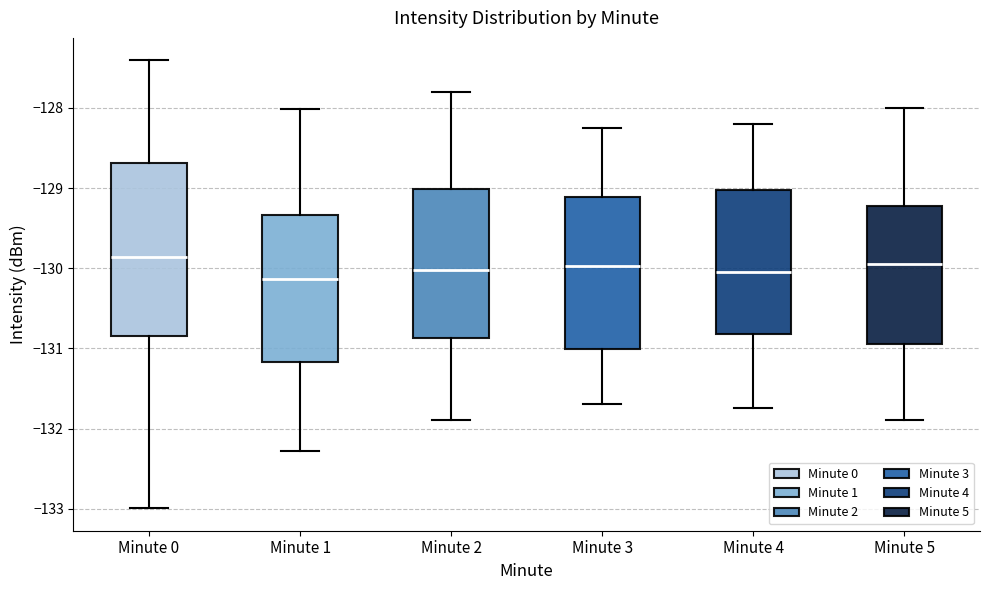

Comparing the boxes themselves (not the whiskers), which one is the tallest?

Minute 0